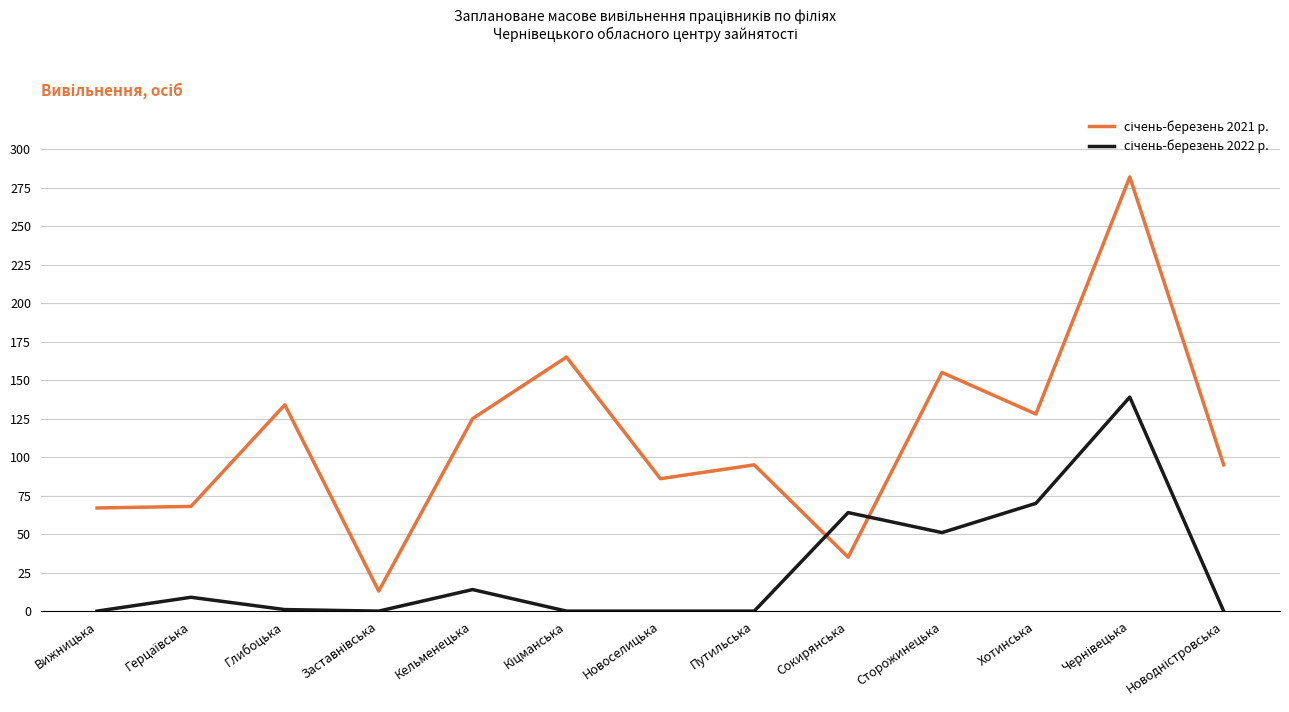

What is the maximum value shown in the chart?

282